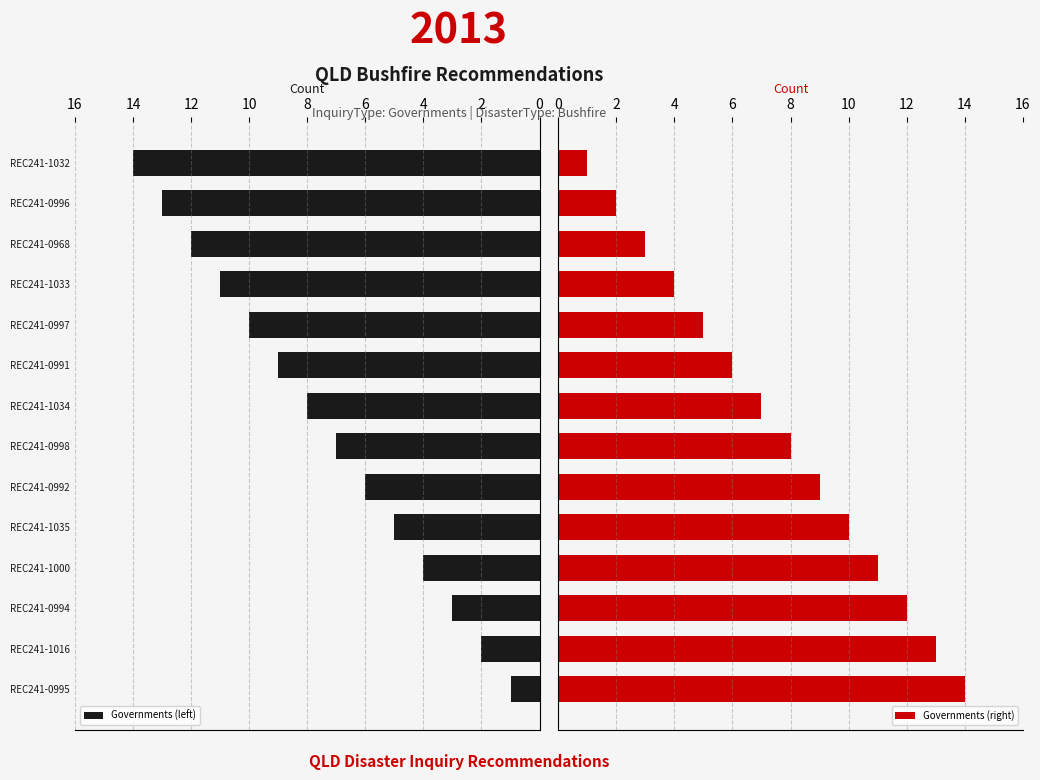

What is the greatest value displayed?

14